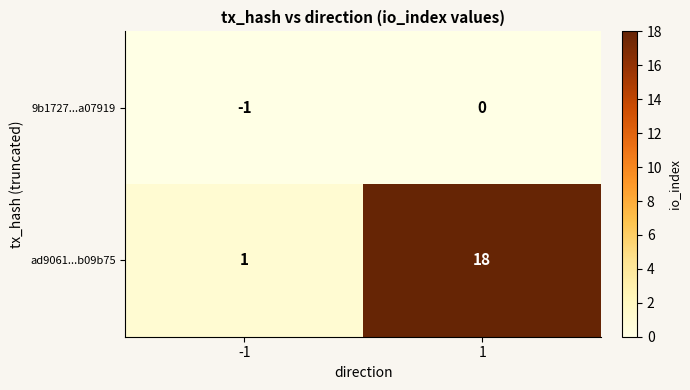

Is it true that ad9061...b09b75 equals 1 at -1?

True